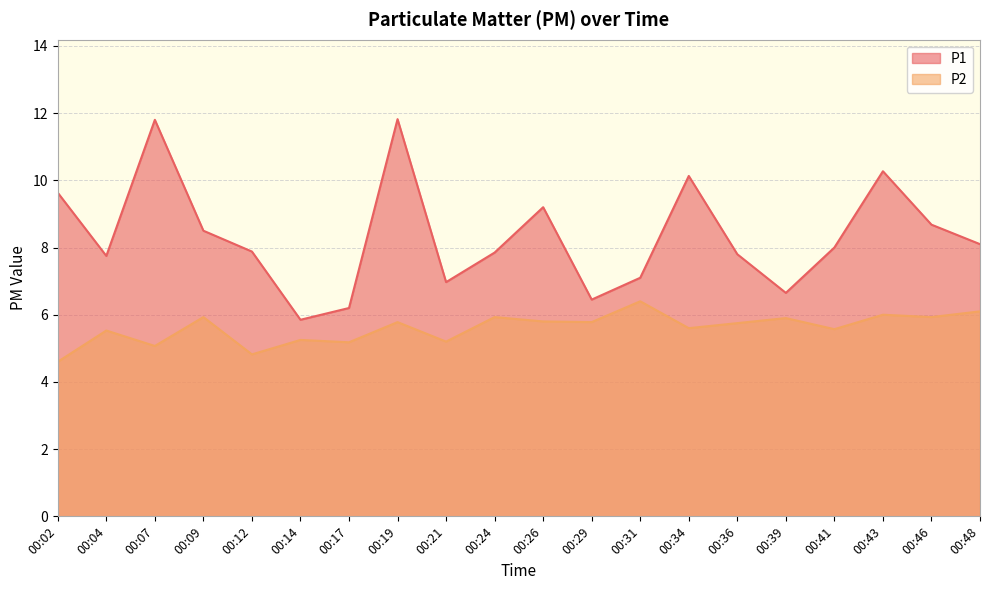

What is the average value of the P2 series?

5.6